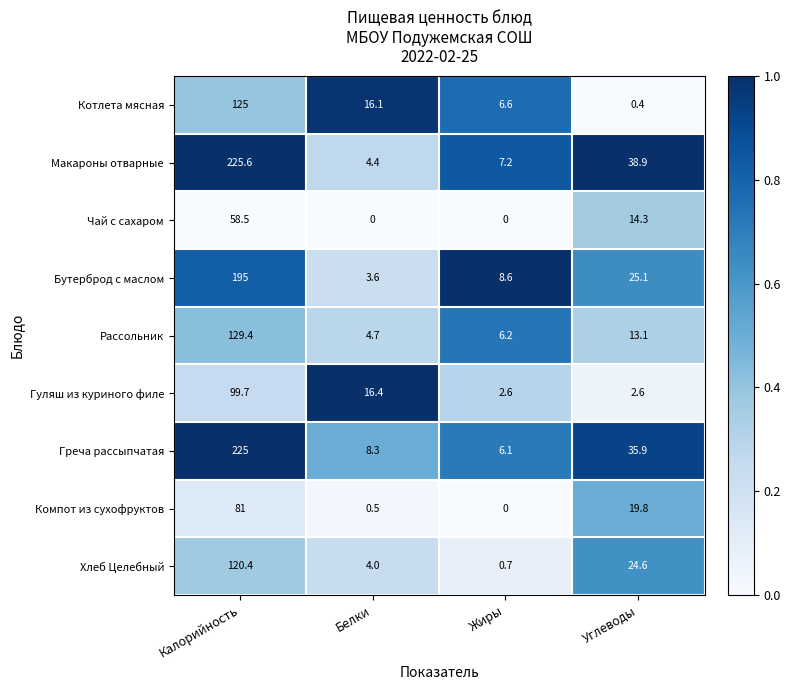

Which series has the largest total across all categories?

Макароны отварные